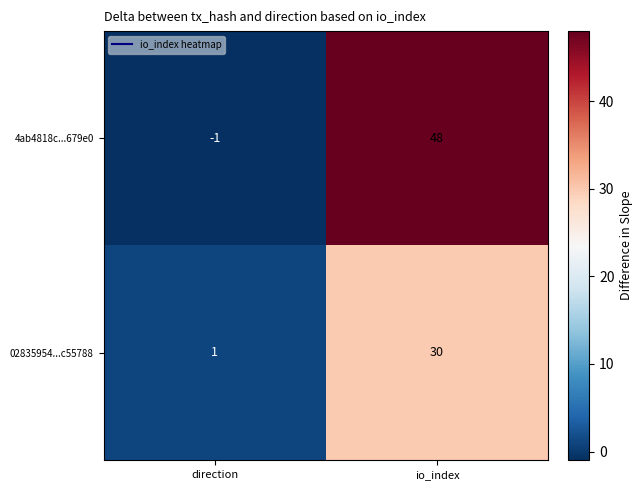

Between direction and io_index, which series saw the biggest shift?

4ab4818c...679e0